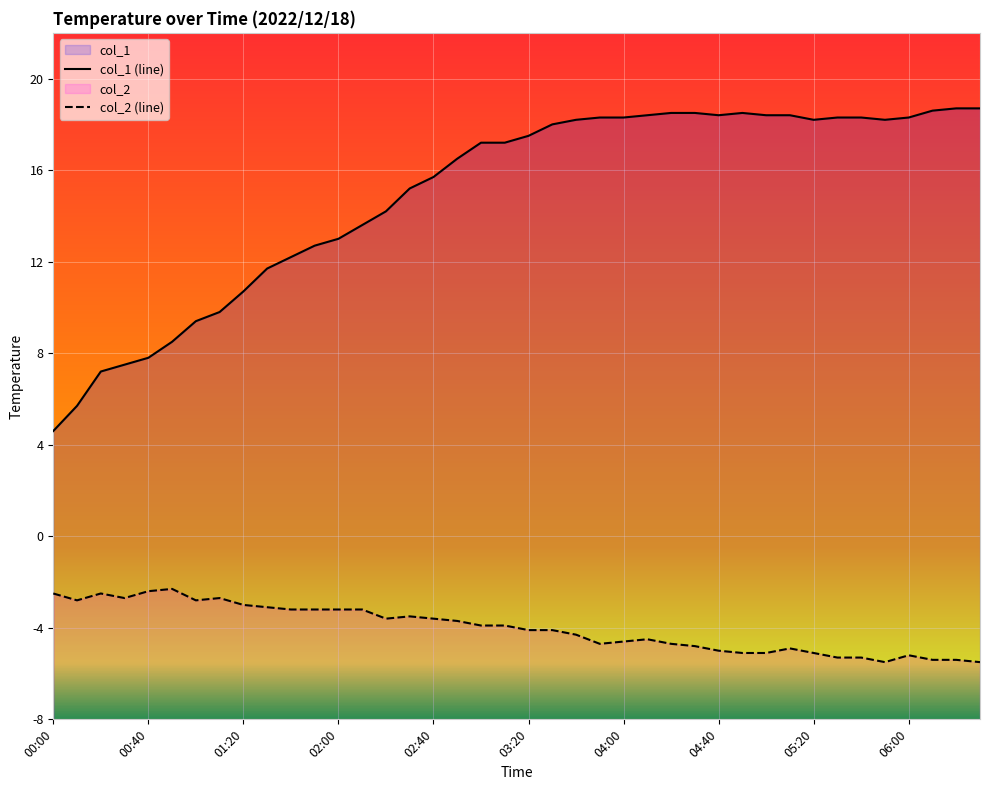

List the labels in order of col_1 value, largest first.

06:20, 06:30, 06:10, 04:20, 04:30, 04:50, 04:10, 04:40, 05:00, 05:10, 03:50, 04:00, 05:30, 05:40, 06:00, 03:40, 05:20, 05:50, 03:30, 03:20, 03:00, 03:10, 02:50, 02:40, 02:30, 02:20, 02:10, 02:00, 01:50, 01:40, 01:30, 01:20, 01:10, 01:00, 00:50, 00:40, 00:30, 00:20, 00:10, 00:00